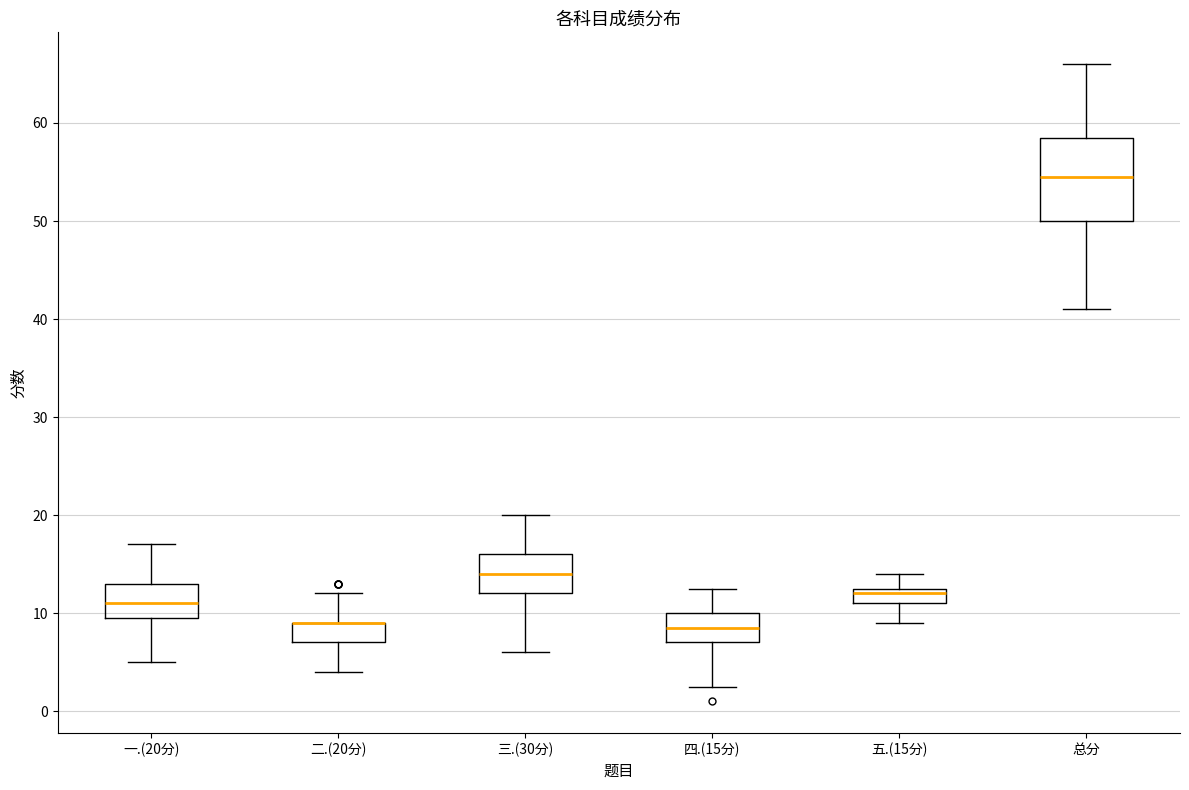

Where is the upper edge of the box for 三.(30分) on the y-axis? The values are not printed on the chart, so give them approximately, as read against the axis.

16